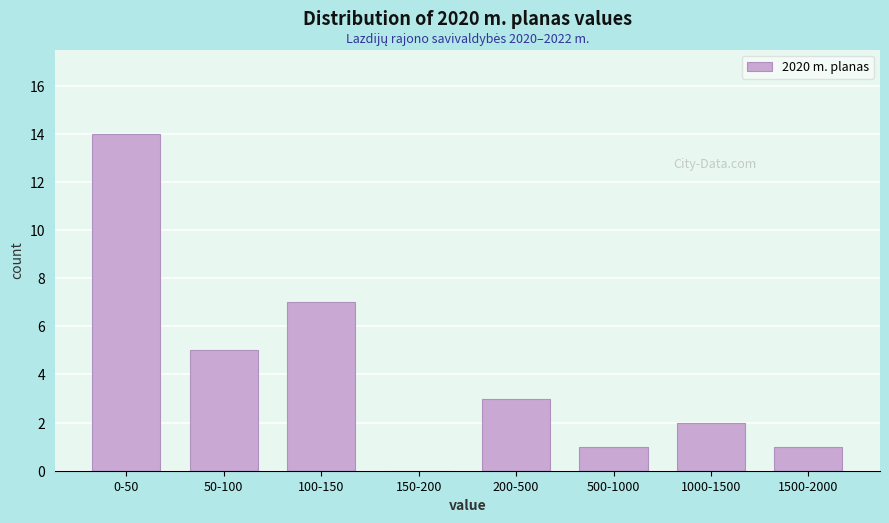

Reading left to right, list all the values displayed in this chart.

0-50=14	50-100=5	100-150=7	150-200=0	200-500=3	500-1000=1	1000-1500=2	1500-2000=1